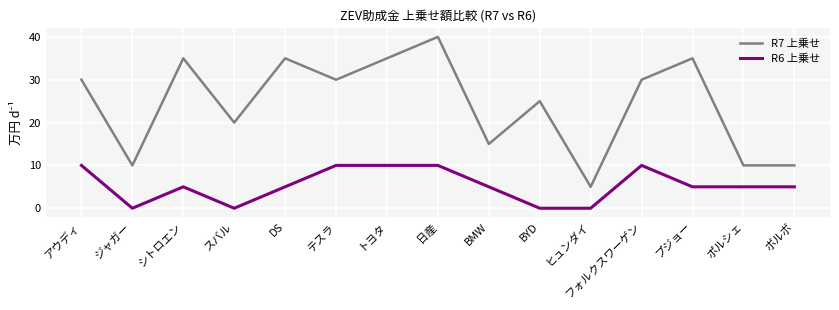

Rank the series by their average value, from lowest to highest.

R6 上乗せ, R7 上乗せ